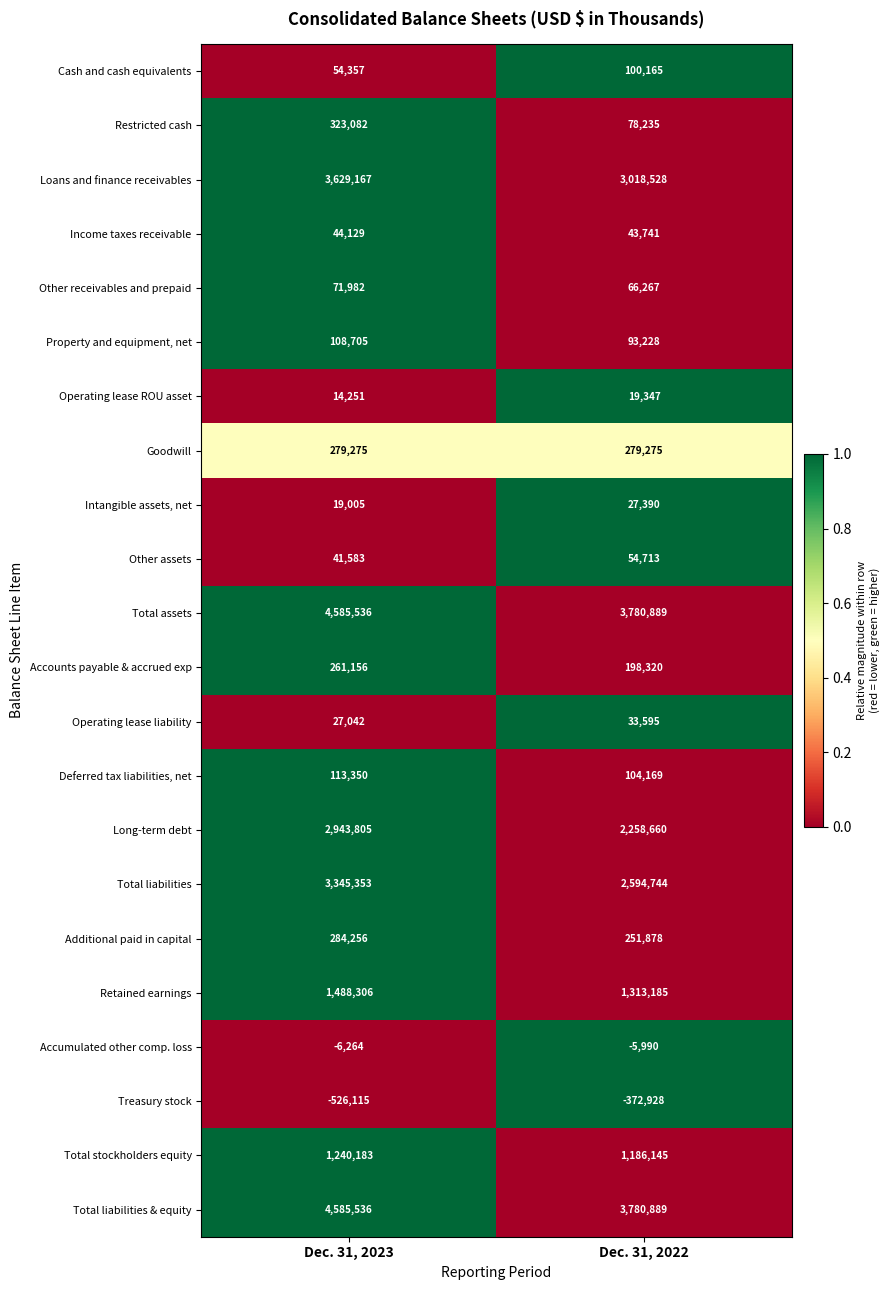

The value of Accumulated other comp. loss at Dec. 31, 2023 is -8285. True or false?

False